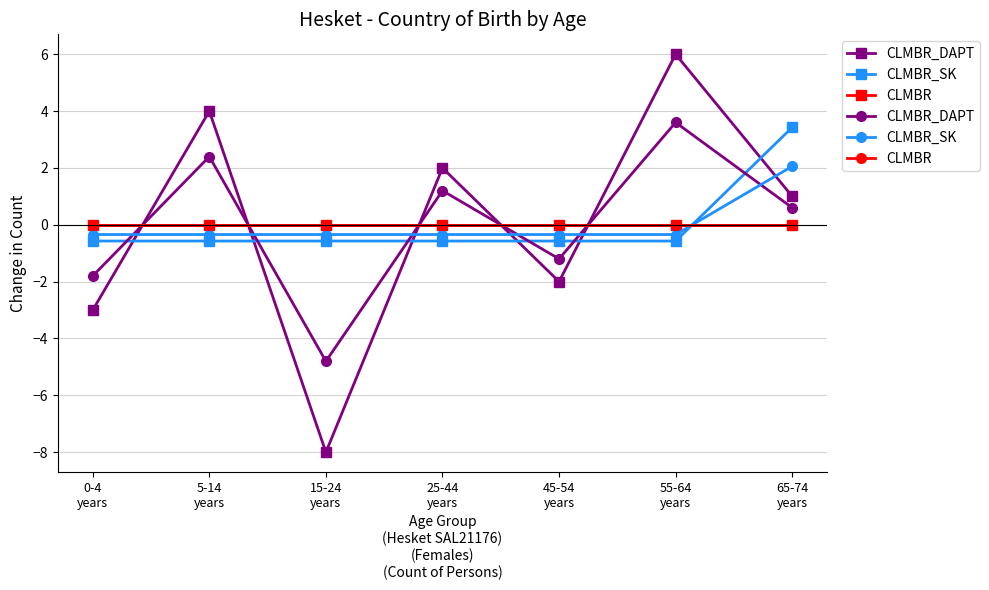

At how many categories does at least one series exceed 2?

3